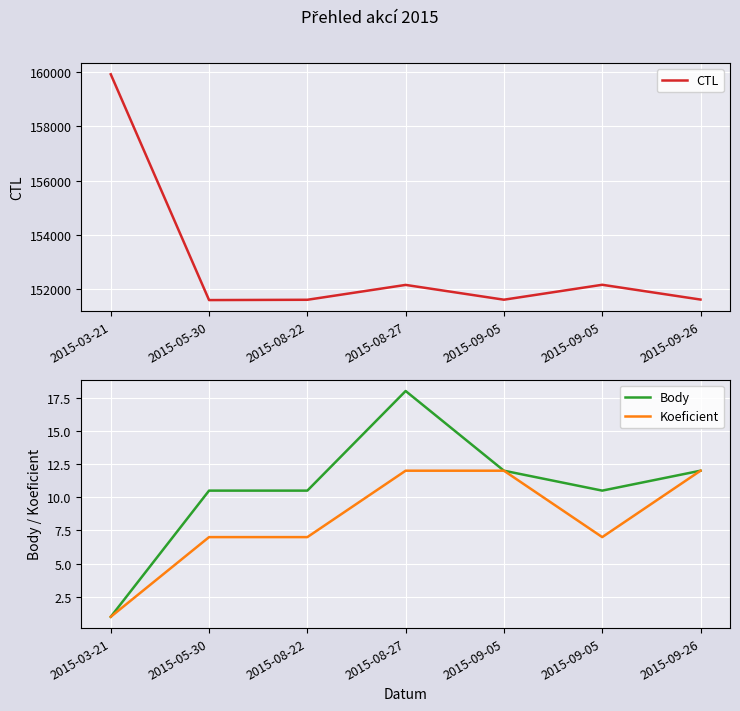

The Body series shows 1.0 at 2015-03-21. True or false?

True